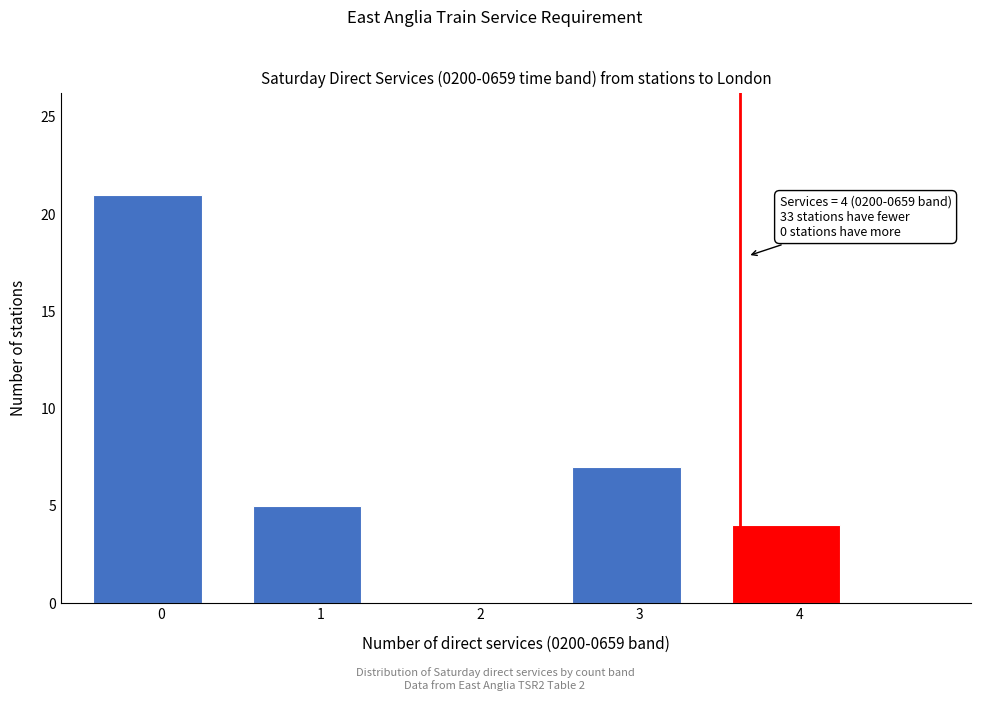

Reading right to left, list all the values displayed in this chart.

4=4	3=7	2=0	1=5	0=21